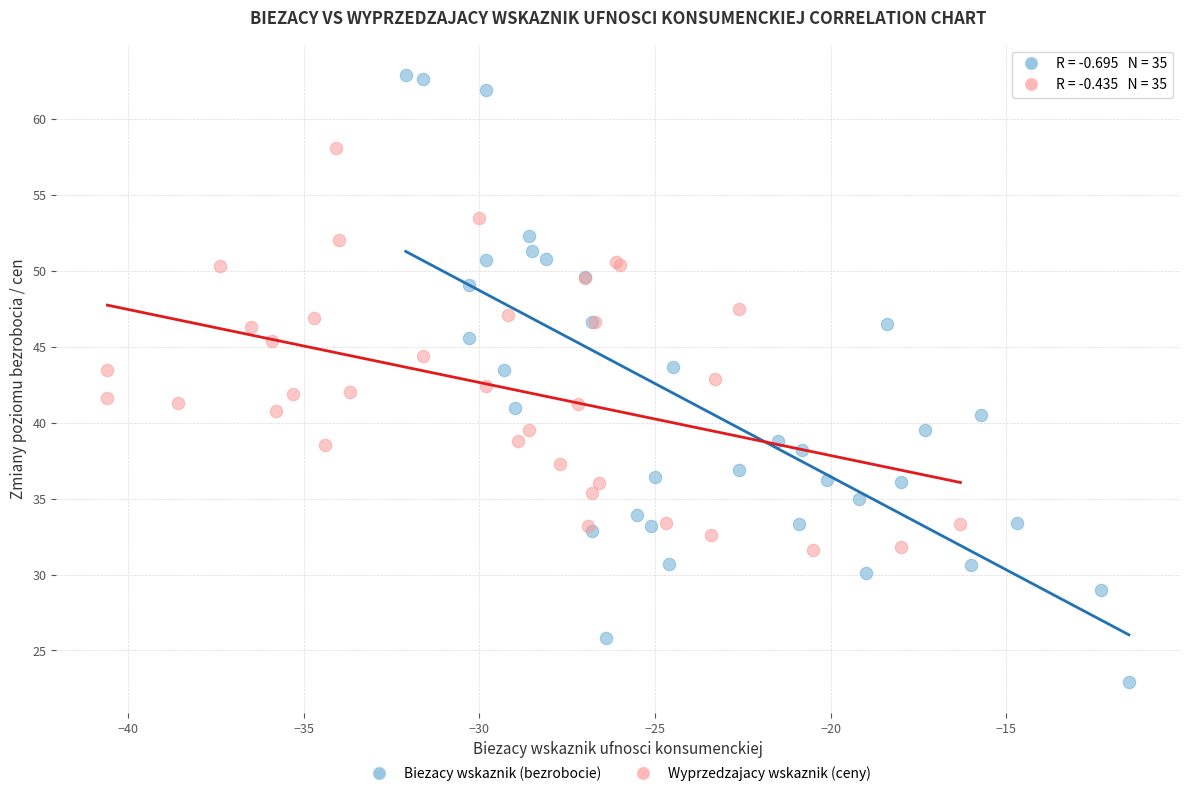

Which series contains the lowest Y value?

Biezacy wskaznik (bezrobocie)